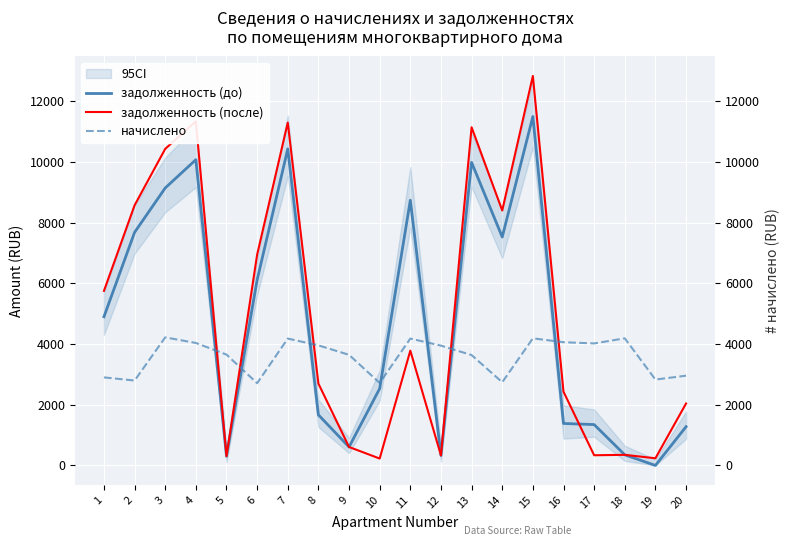

Which series has the largest total across all categories?

задолженность (после)